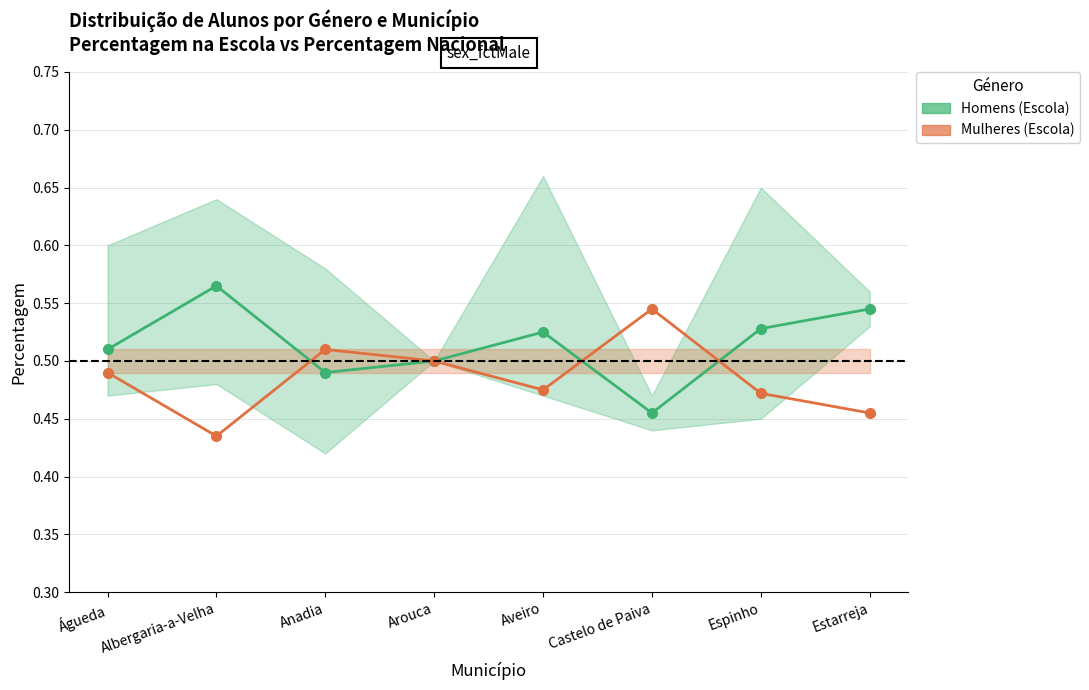

Is it true that Mulheres (Escola) equals 0.2 at Castelo de Paiva?

False